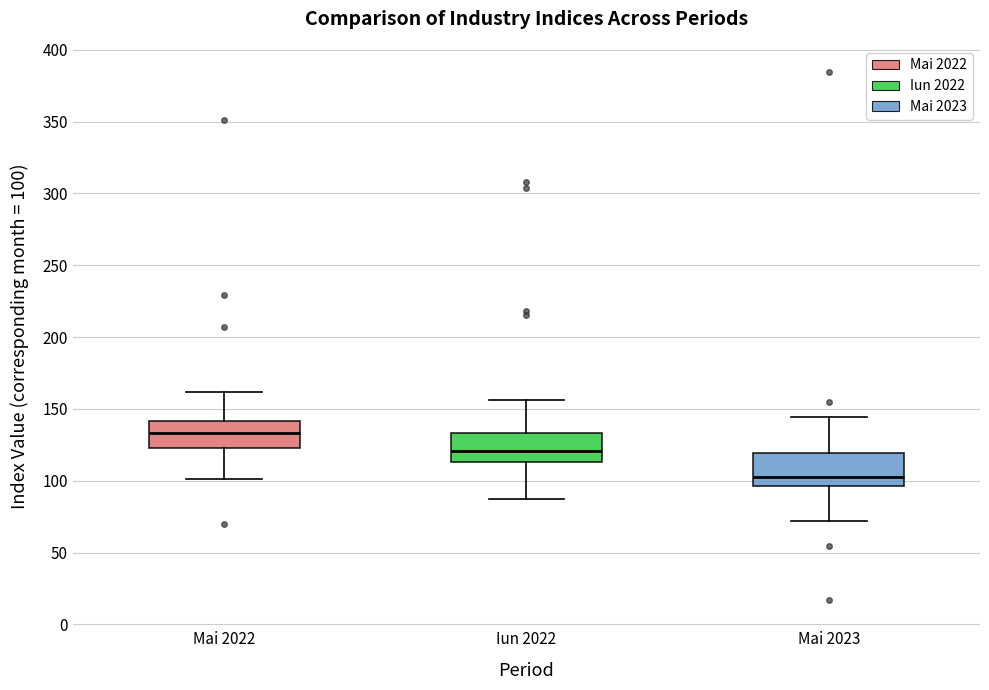

Reading left to right, read every box against the y-axis: the position of its median line, the range the box covers, and the ends of its whiskers. The values are not printed on the chart, so give them approximately, as read against the axis.

Mai 2022: median 135, box 125 to 140, whiskers 100 to 160
Iun 2022: median 120, box 115 to 135, whiskers 85 to 155
Mai 2023: median 105, box 95 to 120, whiskers 70 to 145